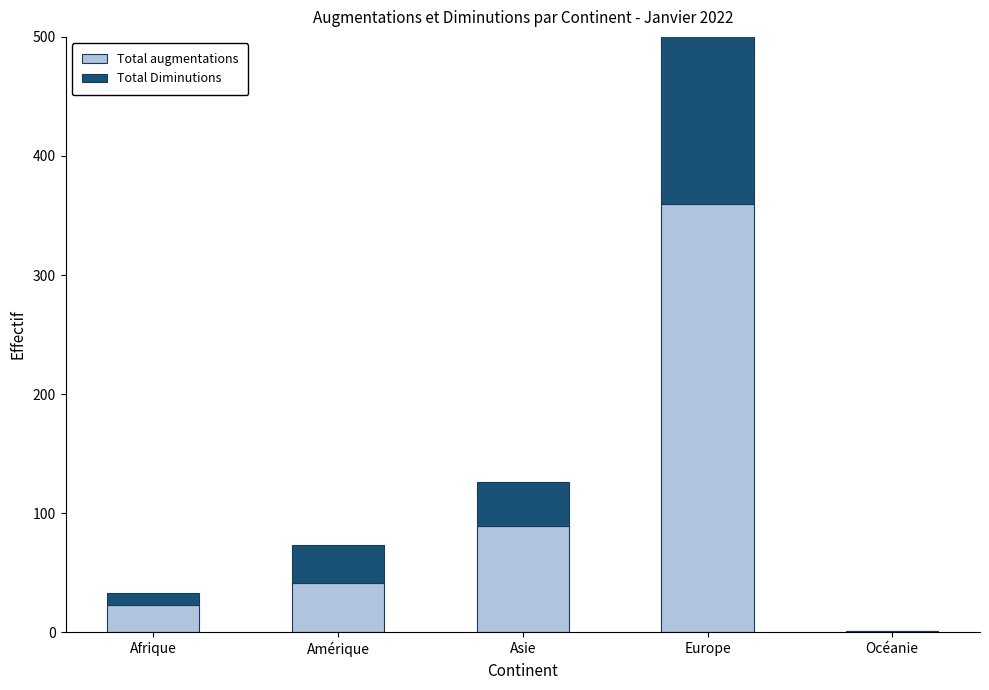

What is the sum of all Total Diminutions values?

448